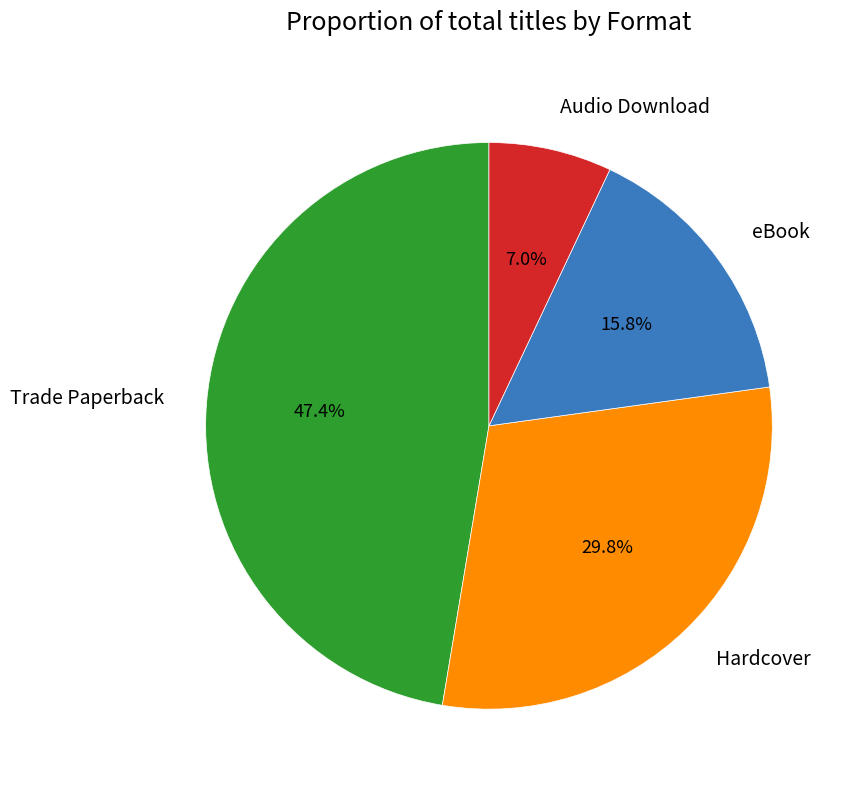

Between eBook and Audio Download, which is larger?

eBook